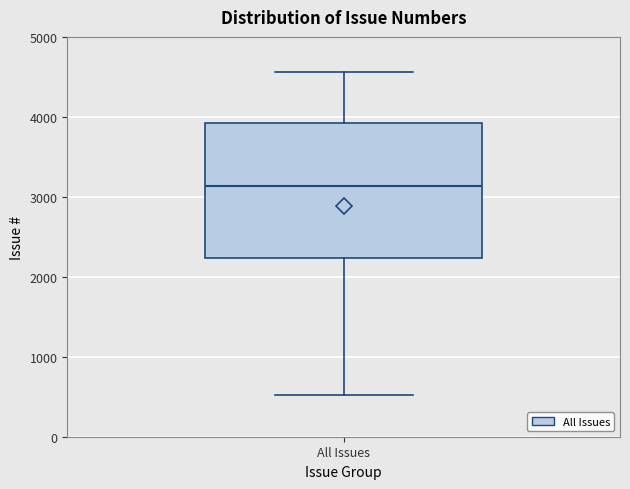

Read this box plot against the y-axis: the position of the median line, the range covered by the box, and the ends of both whiskers. The values are not printed on the chart, so give them approximately, as read against the axis.

median 3100, box 2200 to 3900, whiskers 500 to 4600